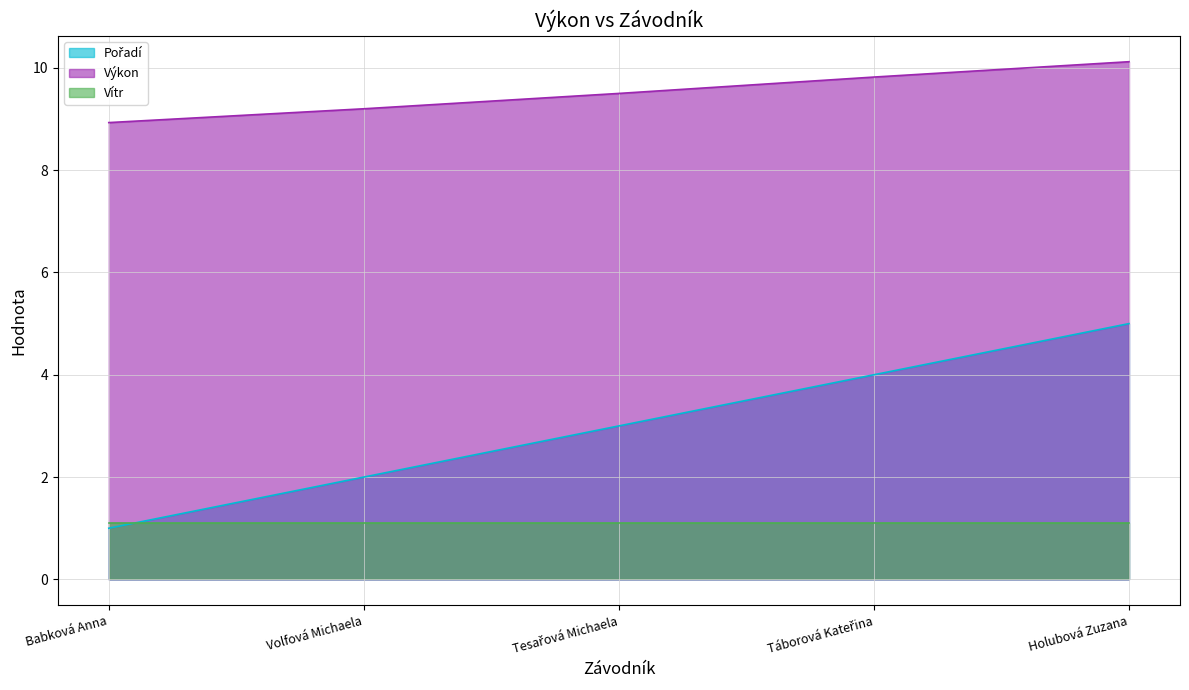

Where does the Pořadí series first go above 3?

Táborová Kateřina